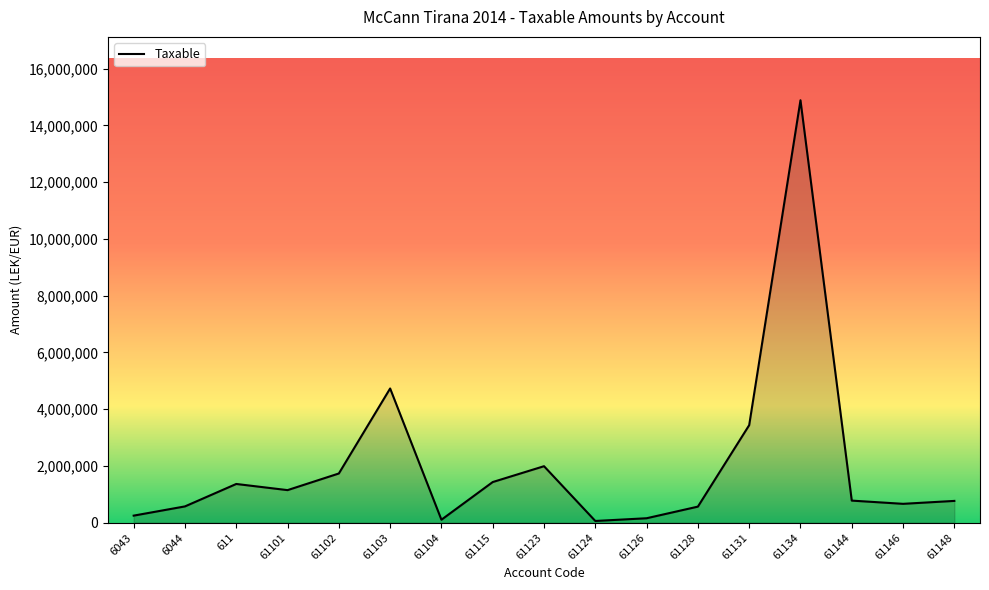

What is the difference between the values at 61146 and 61115?

767667.8